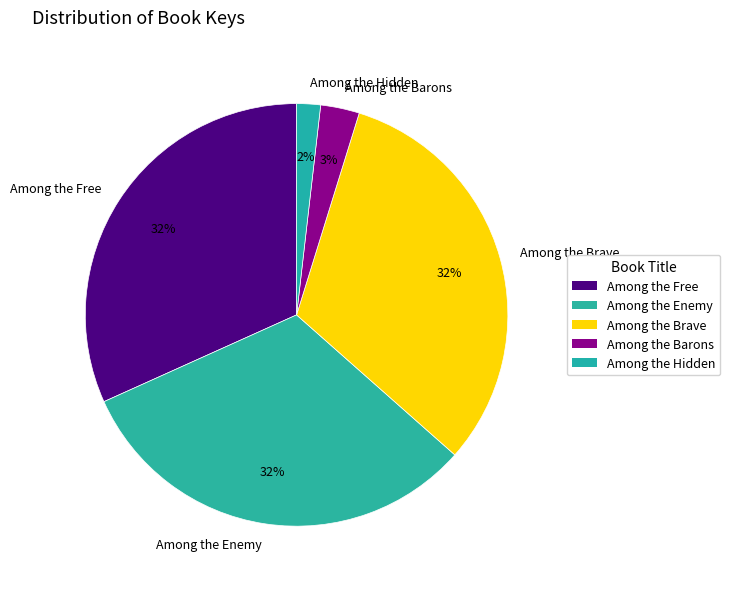

Do Among the Brave and Among the Barons together represent more than half of the pie?

No